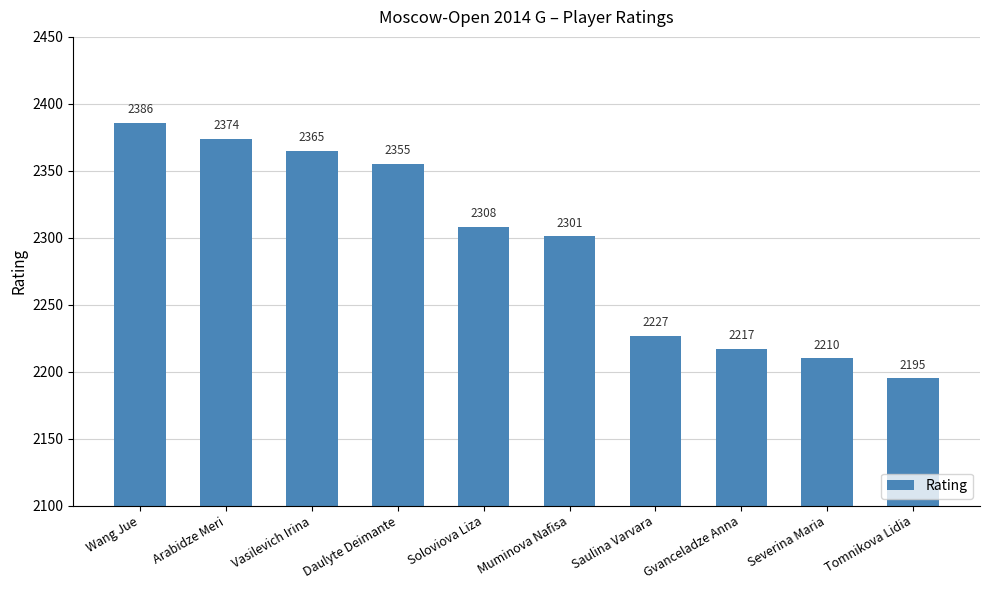

True or false: the data shows 690 at Tomnikova Lidia.

False